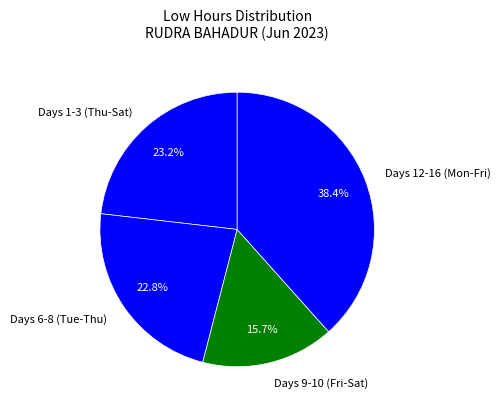

What is the total percentage of Days 6-8 (Tue-Thu) and Days 1-3 (Thu-Sat)?

46.0%